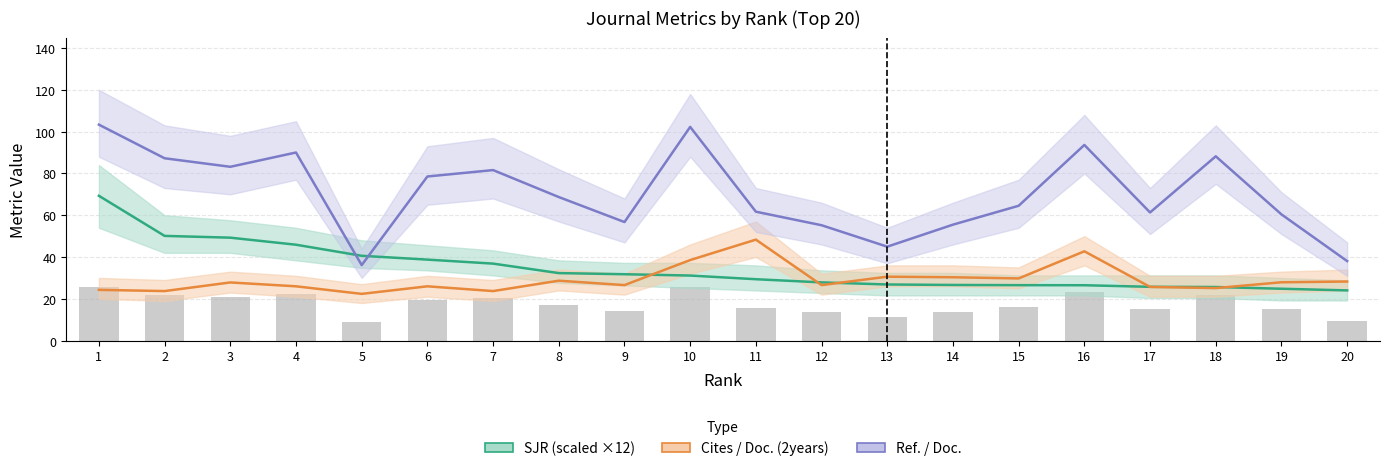

At which category does the chart reach its minimum across all series?

5